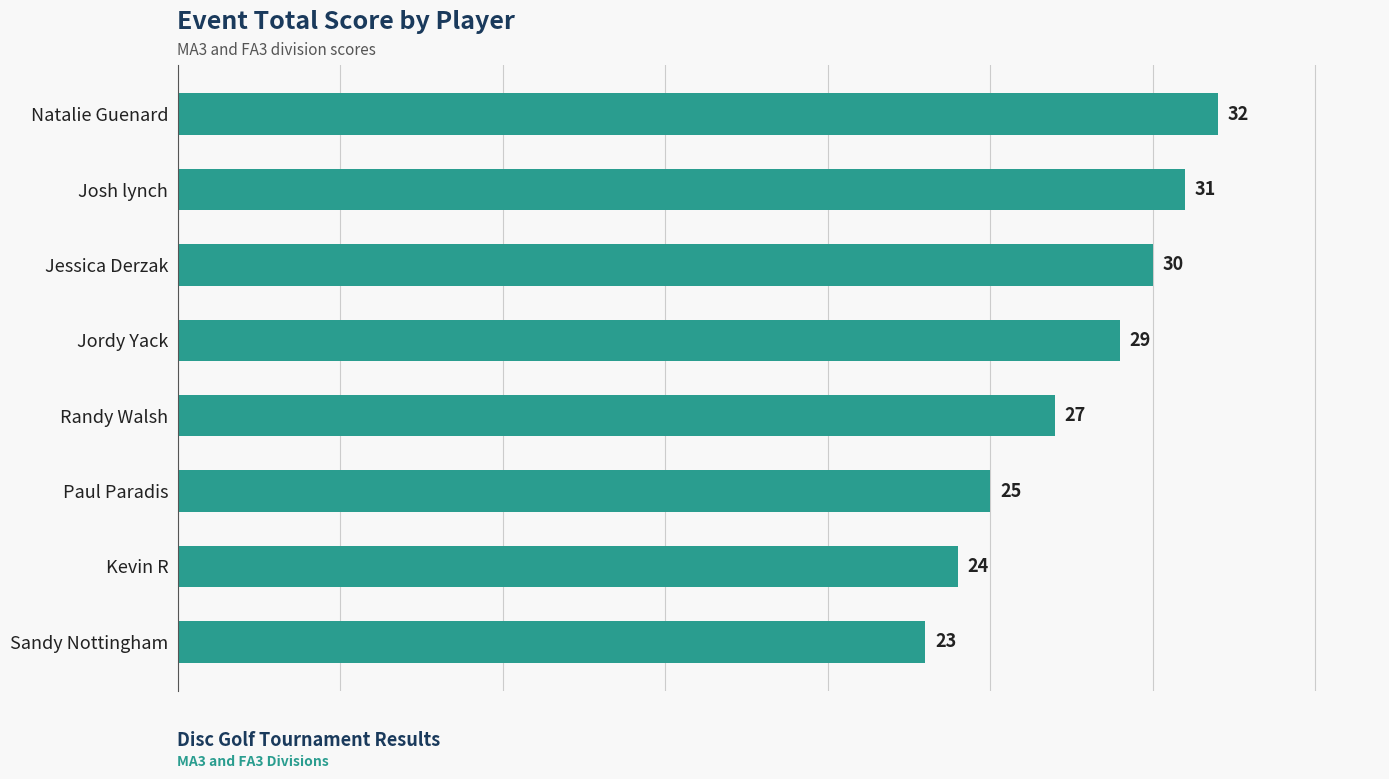

List the labels in order of value, largest first.

Natalie Guenard, Josh lynch, Jessica Derzak, Jordy Yack, Randy Walsh, Paul Paradis, Kevin R, Sandy Nottingham